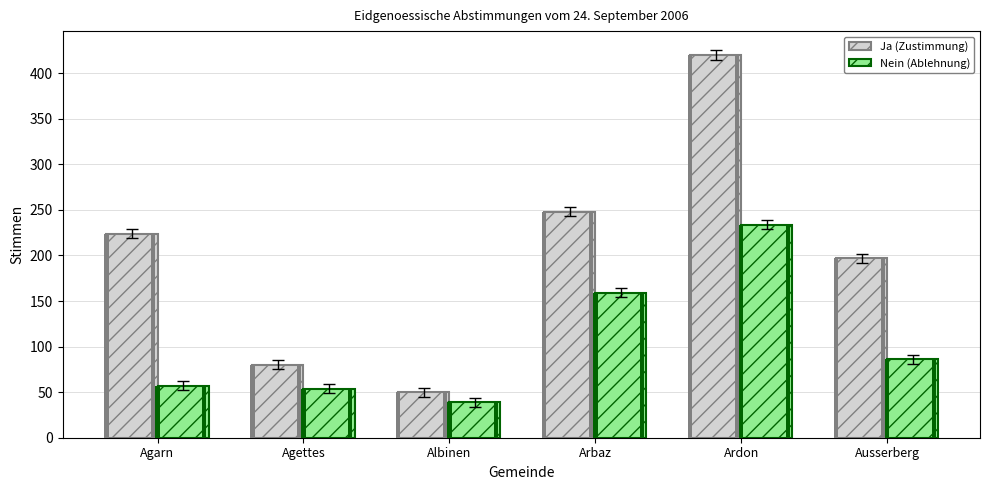

List the series in order of their peak value, lowest first.

Nein (Ablehnung), Ja (Zustimmung)